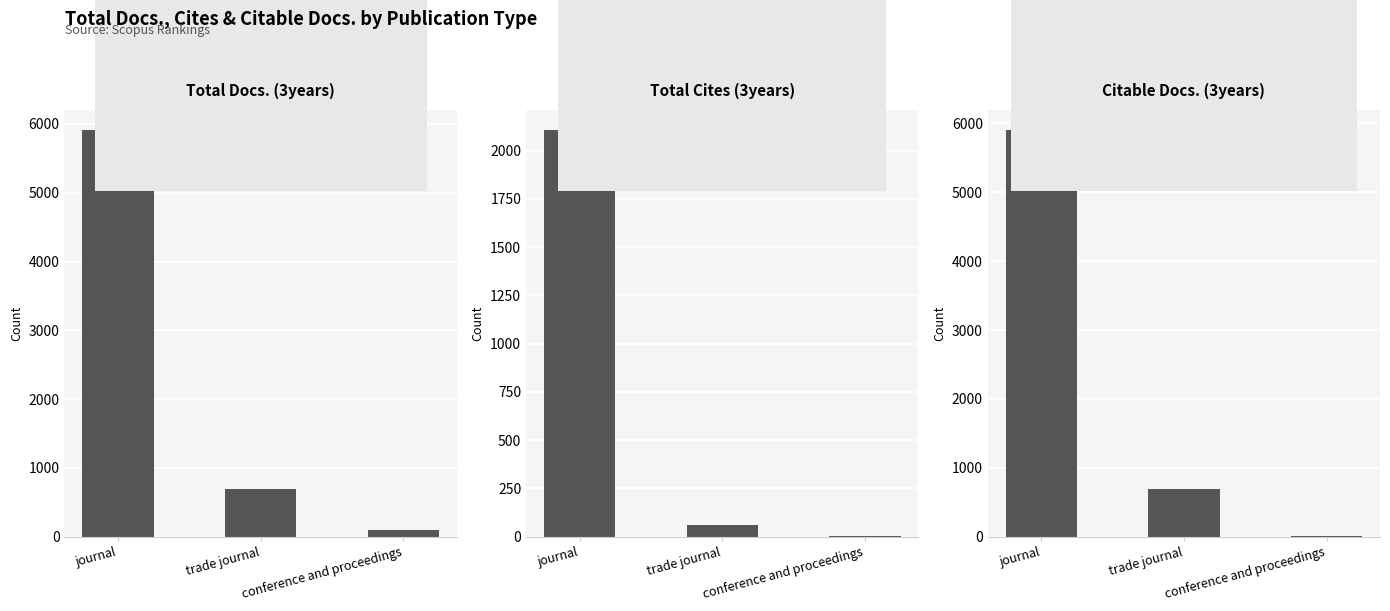

How many data points does each series have?

3